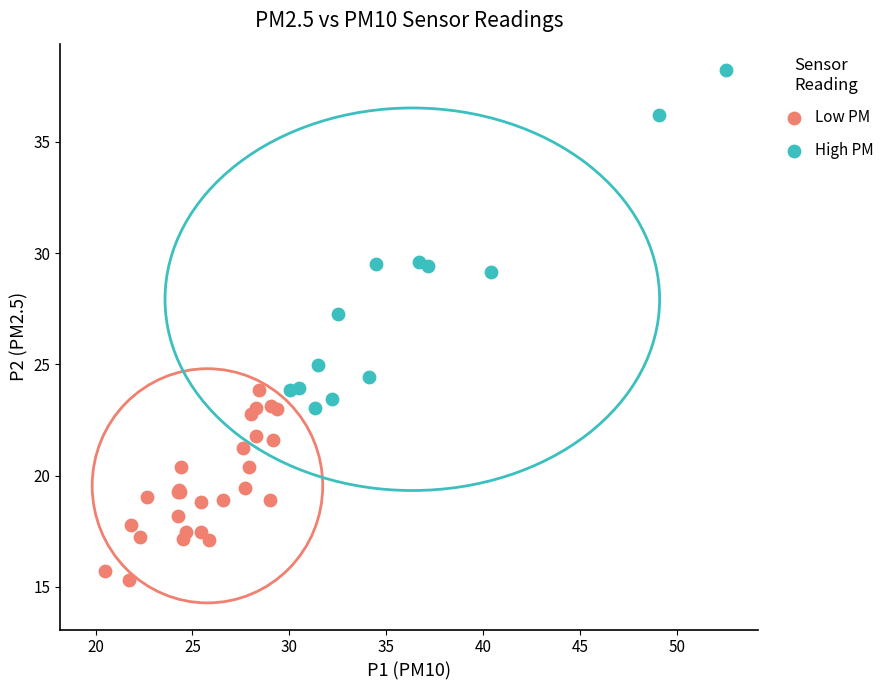

Which series contains the lowest Y value?

Low PM